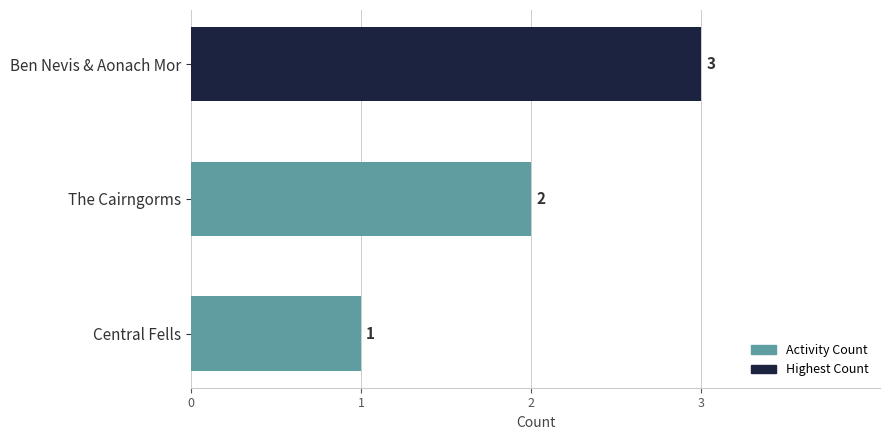

Reading top to bottom, what are all the values shown in this chart?

Ben Nevis & Aonach Mor=3	The Cairngorms=2	Central Fells=1